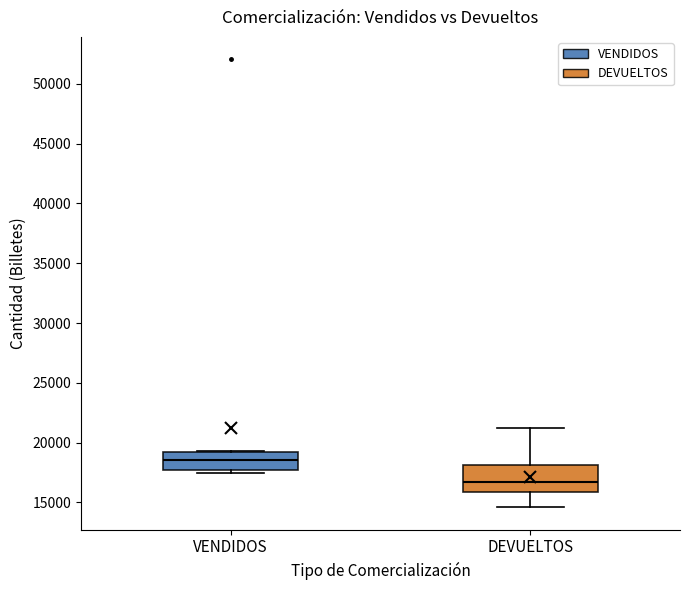

Reading left to right, transcribe this box plot: for each box, give where its median line is, the range the box spans, and where its two whiskers end, as read against the y-axis. The values are not printed on the chart, so give them approximately, as read against the axis.

VENDIDOS: median 18500, box 17500 to 19000, whiskers 17500 (just below the box's lower edge) to 19500
DEVUELTOS: median 16500, box 16000 to 18000, whiskers 14500 to 21000